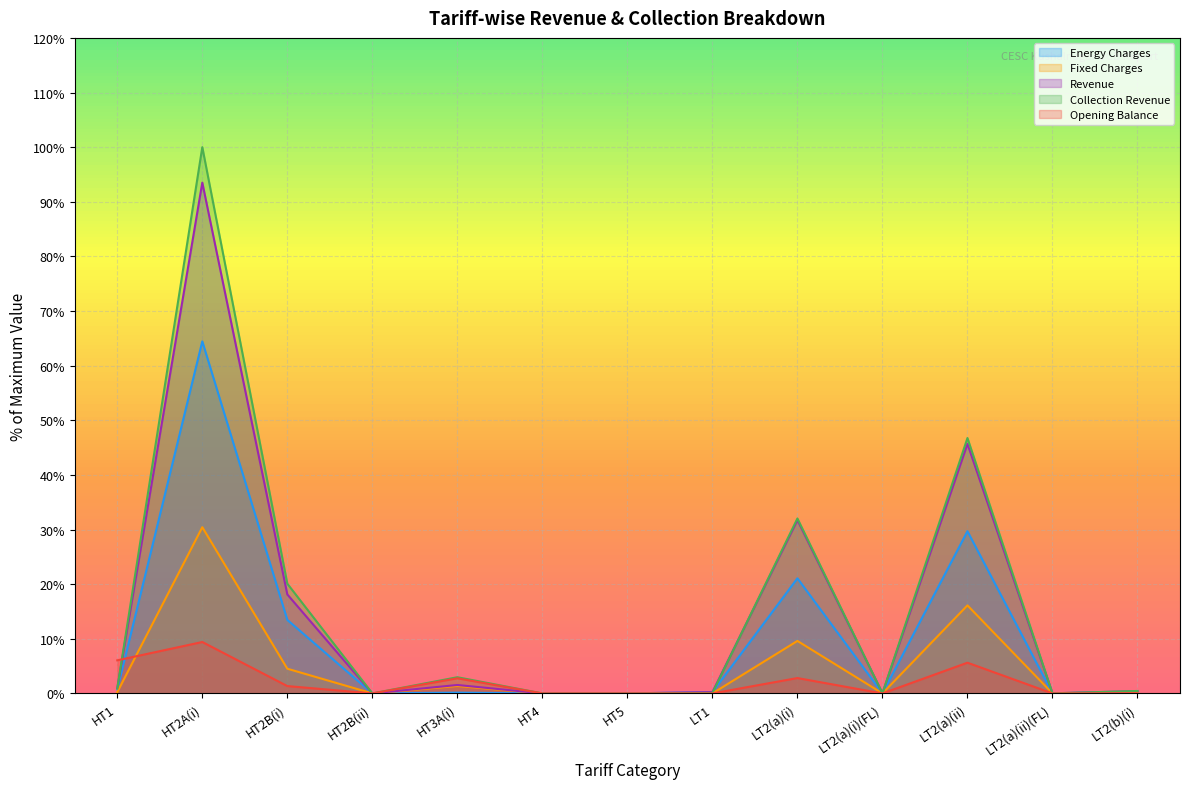

The Opening Balance series shows -3.0 at HT4. True or false?

False